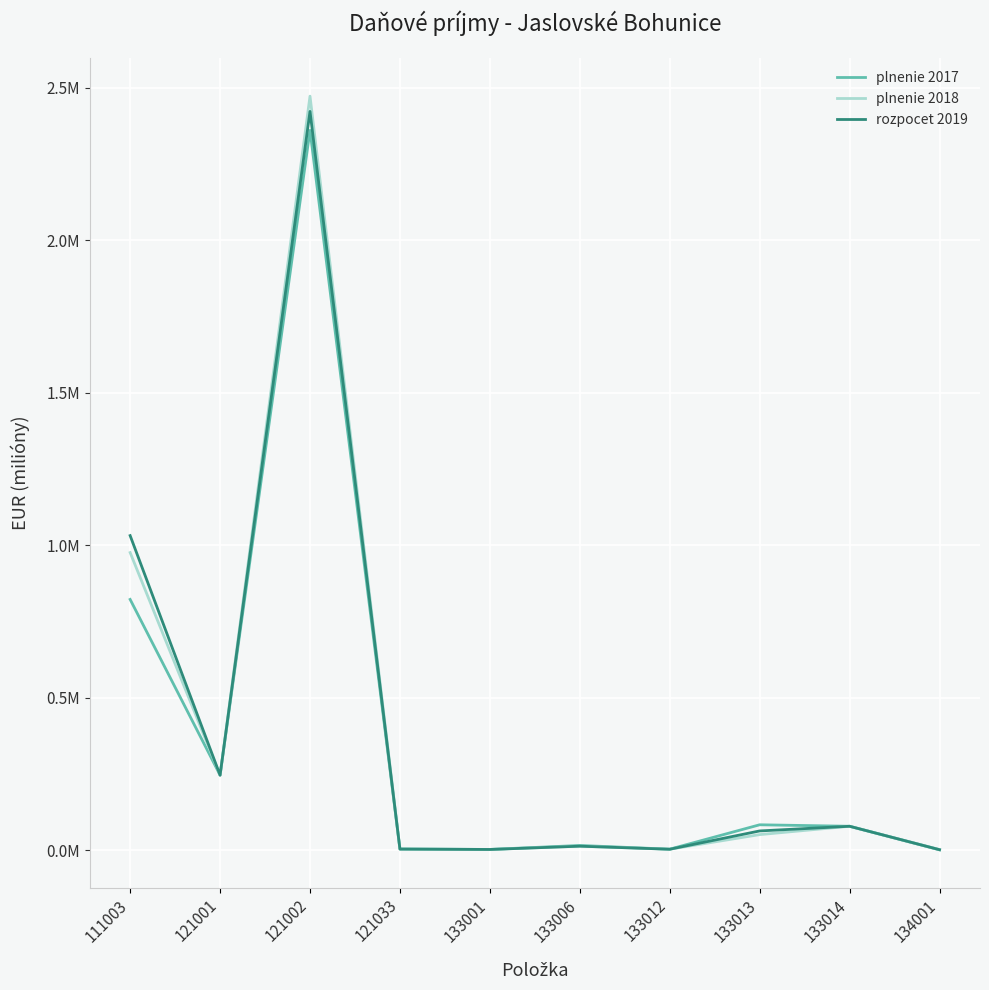

Where is the first local maximum for rozpocet 2019?

121002